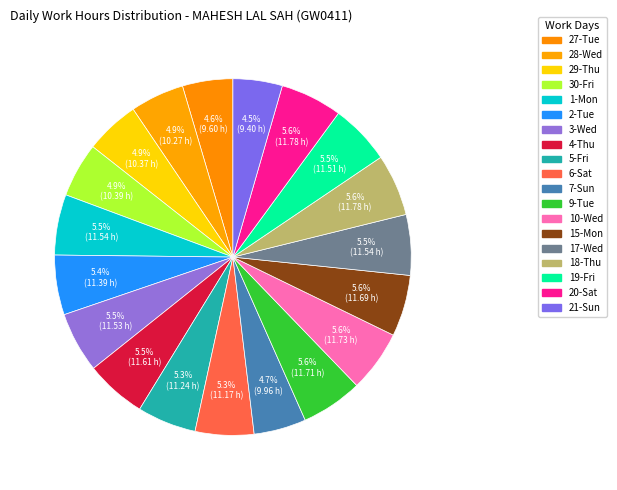

How many segments does this pie chart have?

19